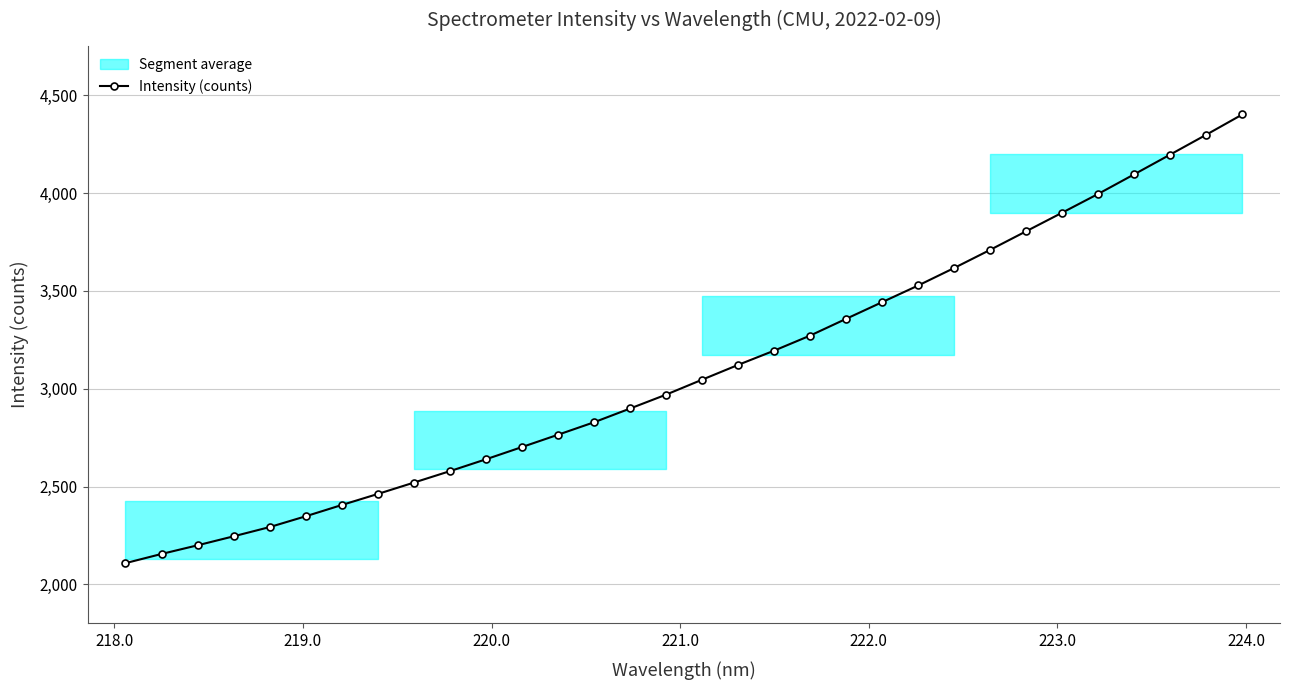

What is the smallest value displayed?

2108.4